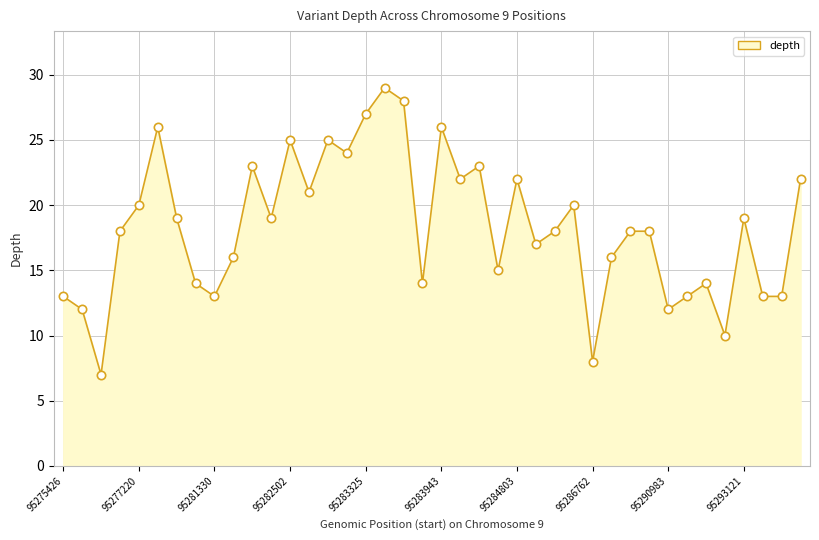

What is the difference between the maximum and minimum values?

22